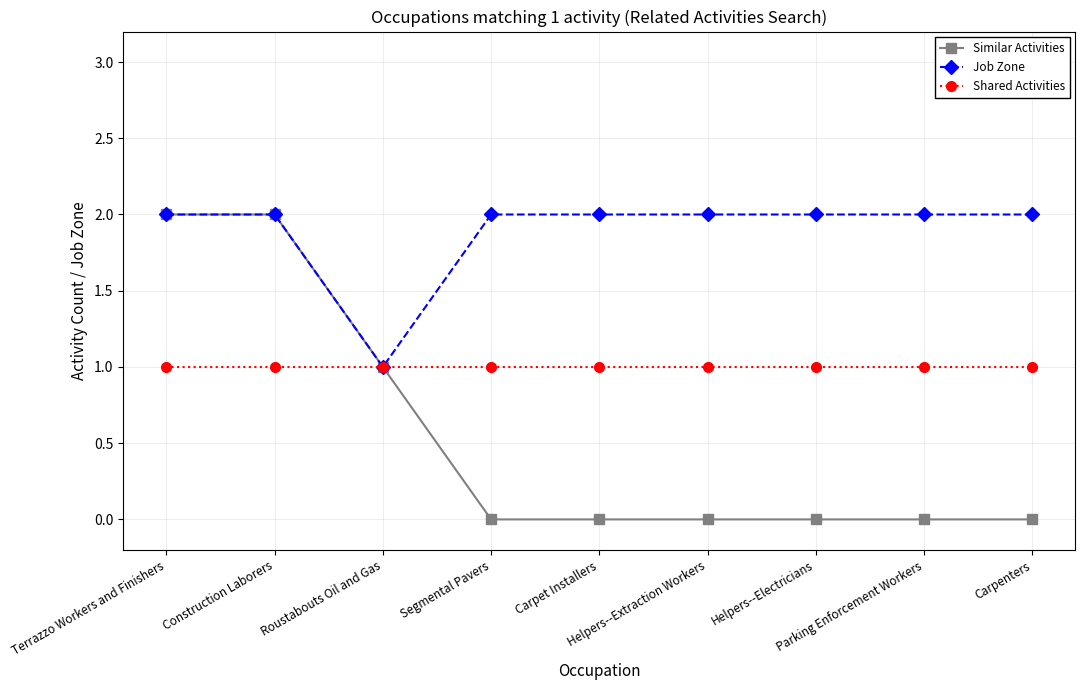

Reading left to right, transcribe all the data shown in this chart.

Similar Activities: Terrazzo Workers and Finishers=2	Construction Laborers=2	Roustabouts Oil and Gas=1	Segmental Pavers=0	Carpet Installers=0	Helpers--Extraction Workers=0	Helpers--Electricians=0	Parking Enforcement Workers=0	Carpenters=0
Job Zone: Terrazzo Workers and Finishers=2	Construction Laborers=2	Roustabouts Oil and Gas=1	Segmental Pavers=2	Carpet Installers=2	Helpers--Extraction Workers=2	Helpers--Electricians=2	Parking Enforcement Workers=2	Carpenters=2
Shared Activities: Terrazzo Workers and Finishers=1	Construction Laborers=1	Roustabouts Oil and Gas=1	Segmental Pavers=1	Carpet Installers=1	Helpers--Extraction Workers=1	Helpers--Electricians=1	Parking Enforcement Workers=1	Carpenters=1